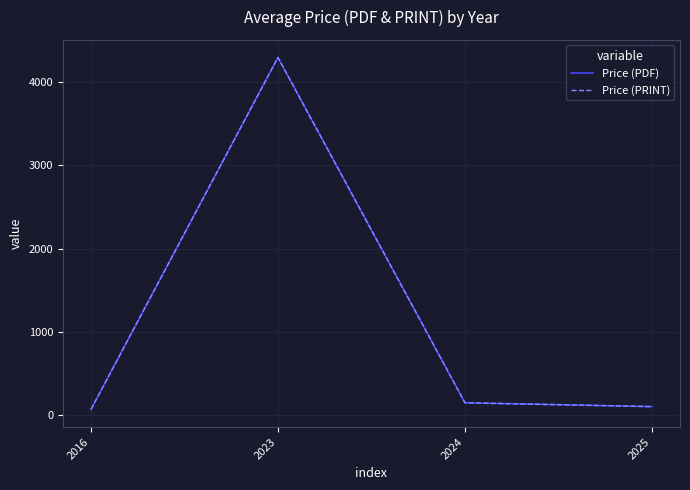

Does the chart have visible grid lines?

Yes